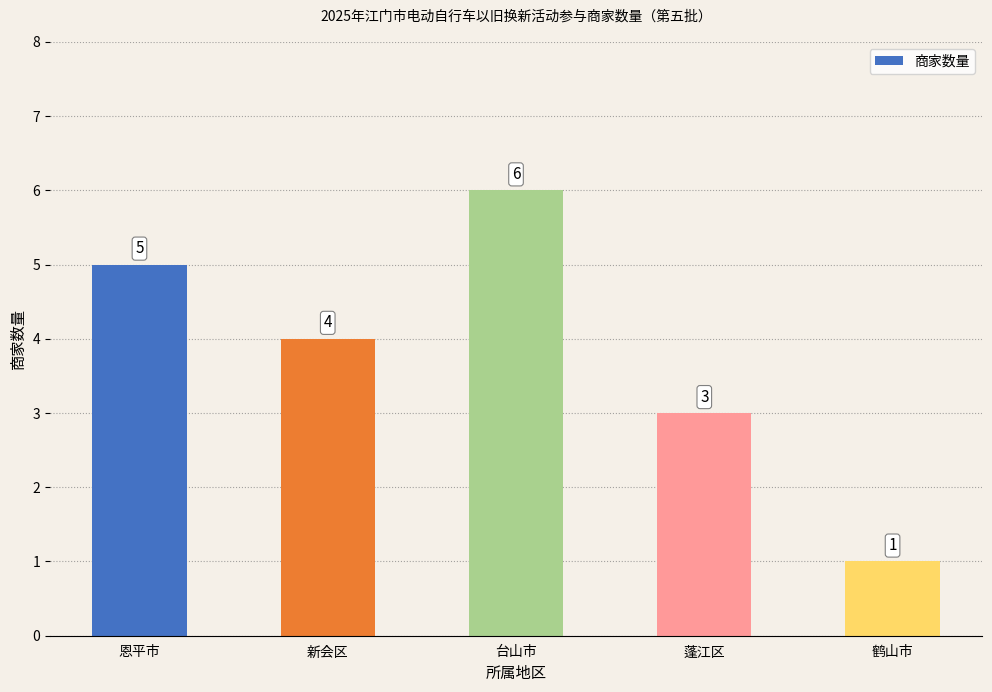

Which has a higher value, 蓬江区 or 新会区?

新会区